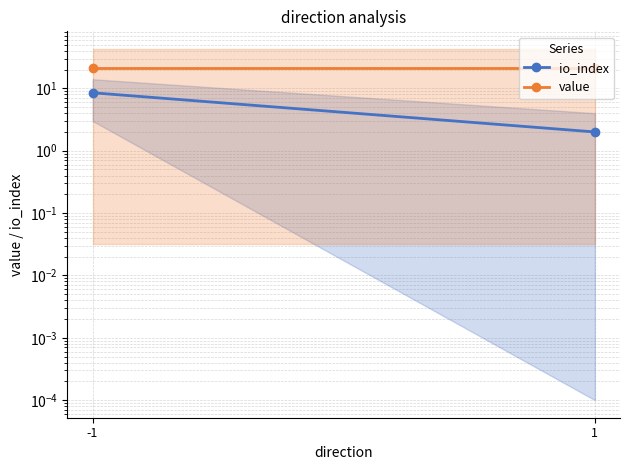

Reading right to left, transcribe all the data shown in this chart.

io_index: 2.0	8.5
value: 21.5	21.5